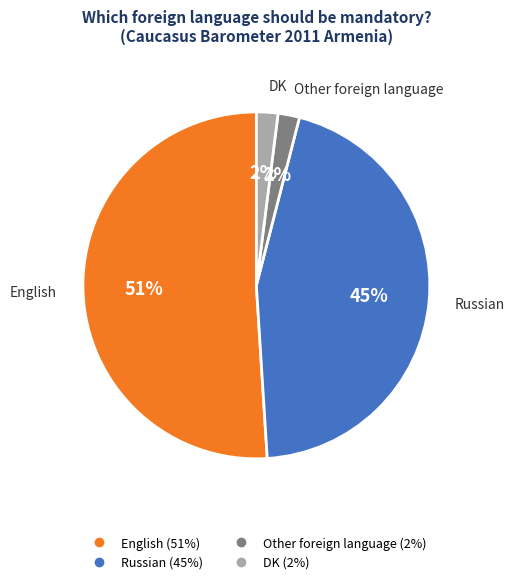

Does any single category account for the majority?

Yes